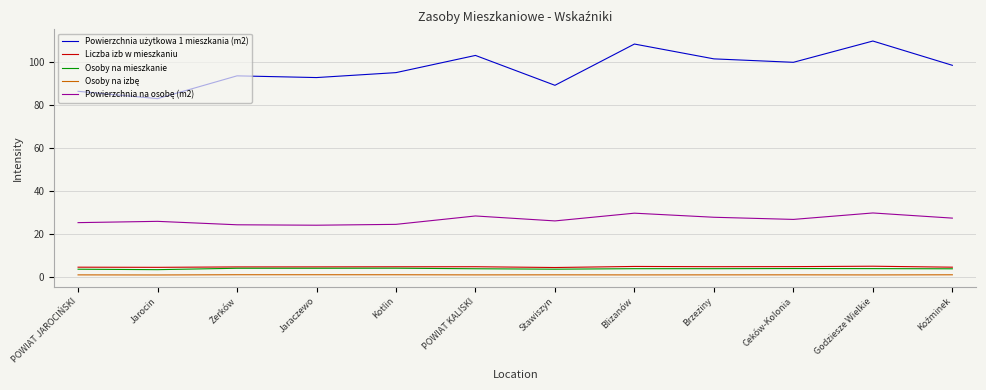

What is the greatest value displayed?

109.6